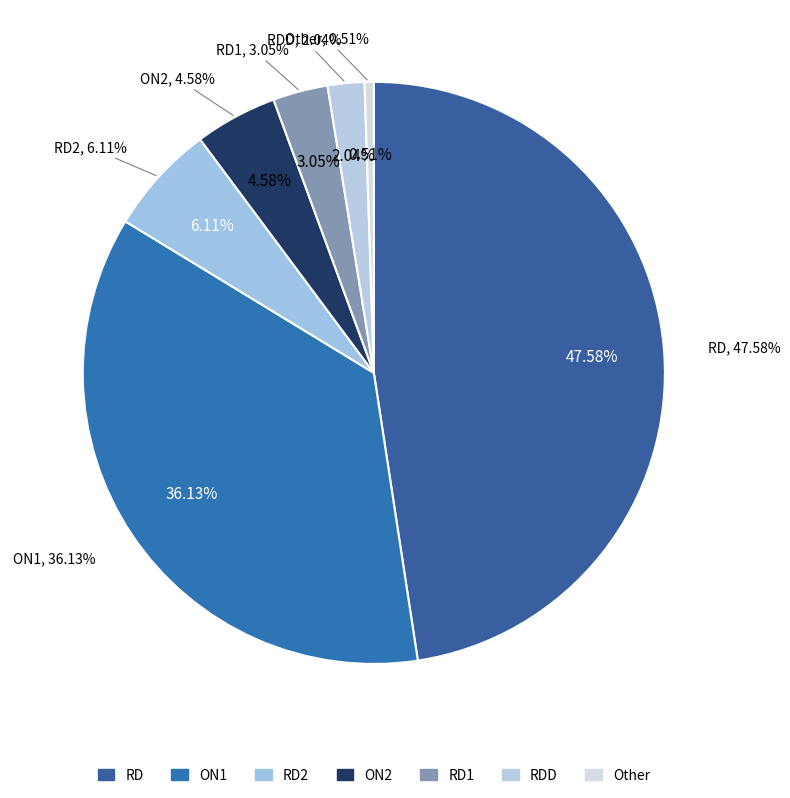

Do ON2 and RD2 together represent more than half of the pie?

No